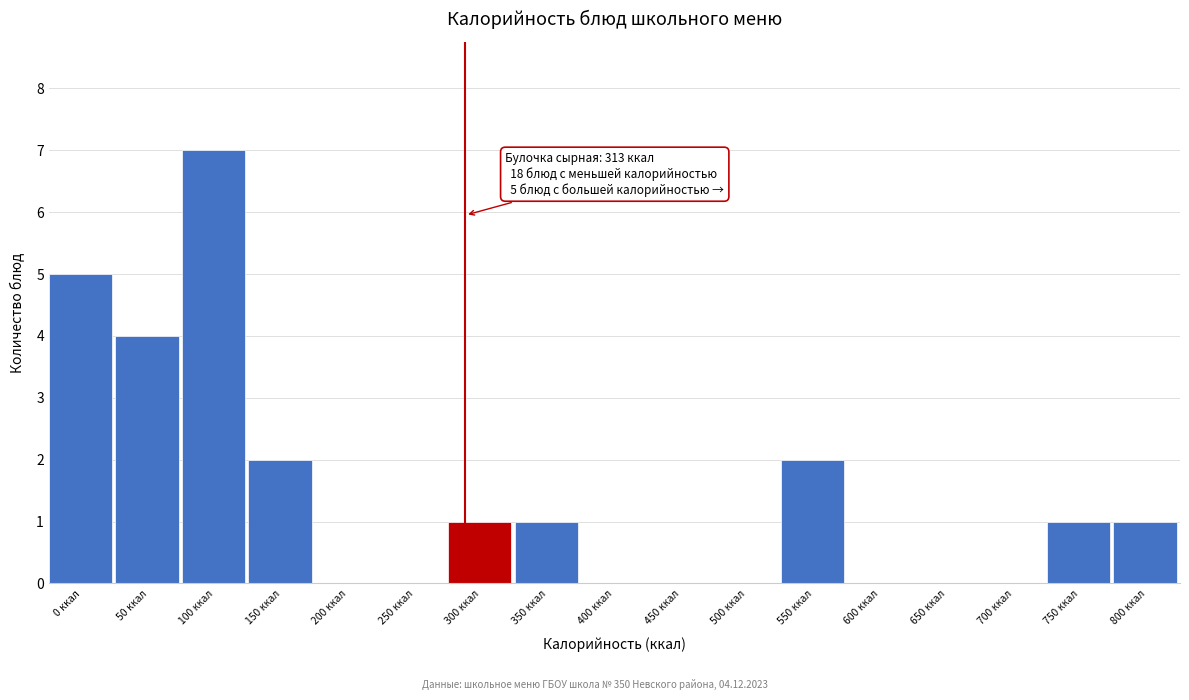

What is the ratio of the value at 150 ккал to the value at 750 ккал?

2.0